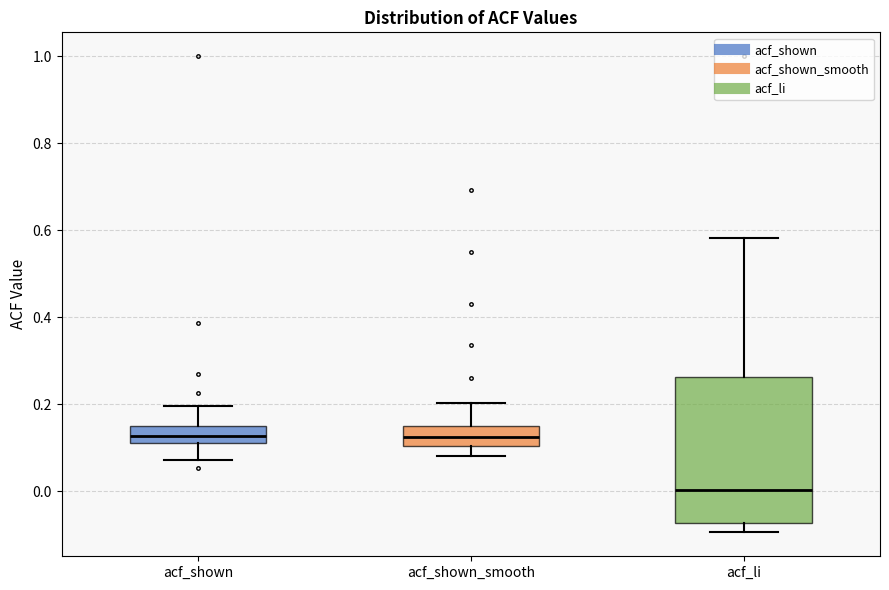

Reading left to right, read every box against the y-axis: the position of its median line, the range the box covers, and the ends of its whiskers. The values are not printed on the chart, so give them approximately, as read against the axis.

acf_shown: median 0.12 (inside the box), box 0.12 to 0.14, whiskers 0.08 to 0.20
acf_shown_smooth: median 0.12, box 0.10 to 0.14, whiskers 0.08 to 0.20
acf_li: median 0.00, box -0.08 to 0.26, whiskers -0.10 to 0.58